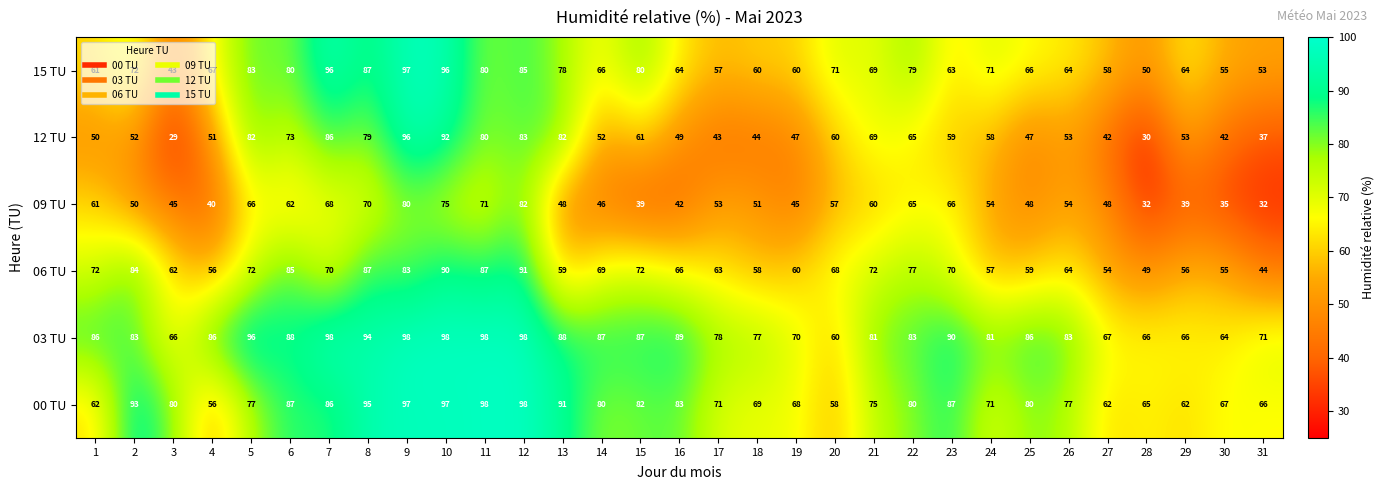

What is the difference between the highest and lowest values at 20?

14